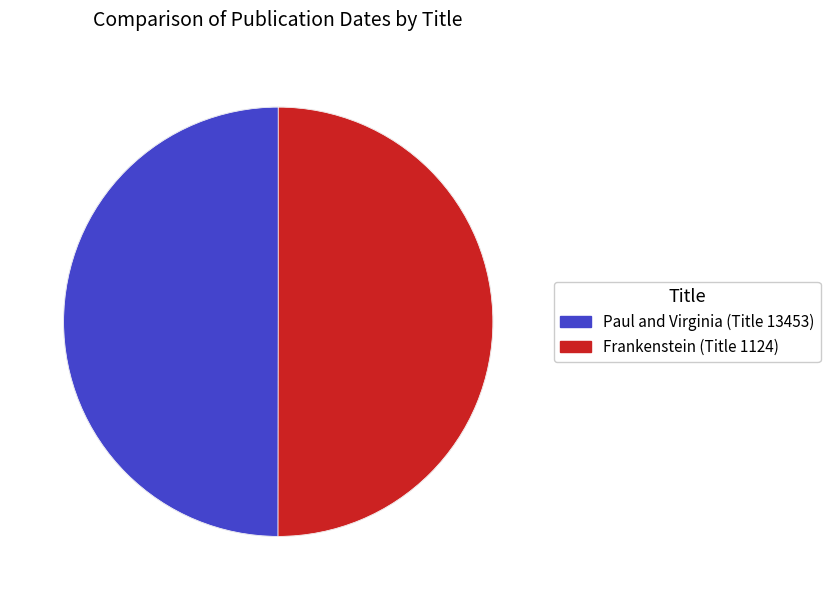

Count the number of slices in the pie.

2